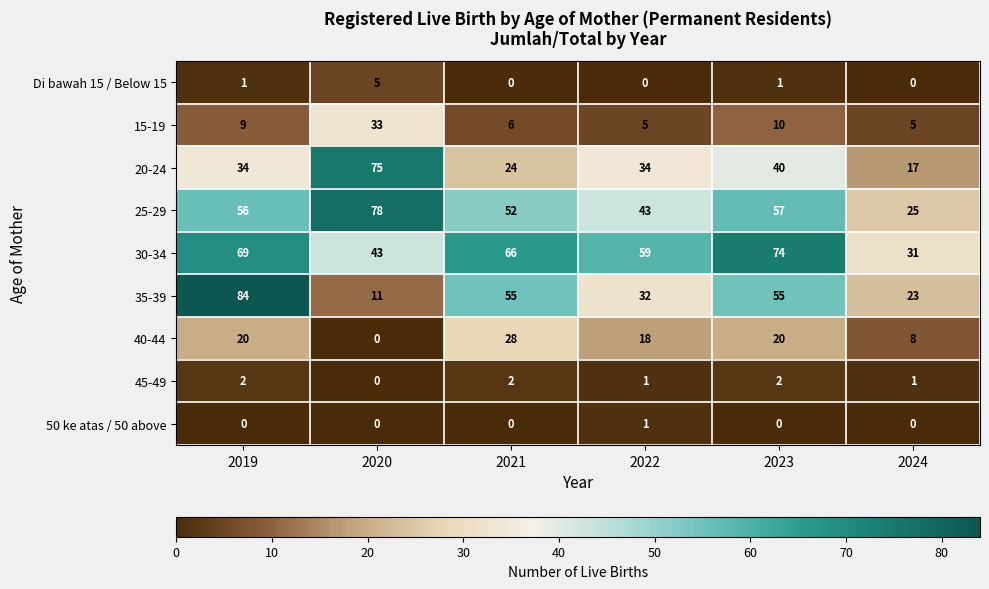

Which category has the lowest value in the 20-24 series?

2024